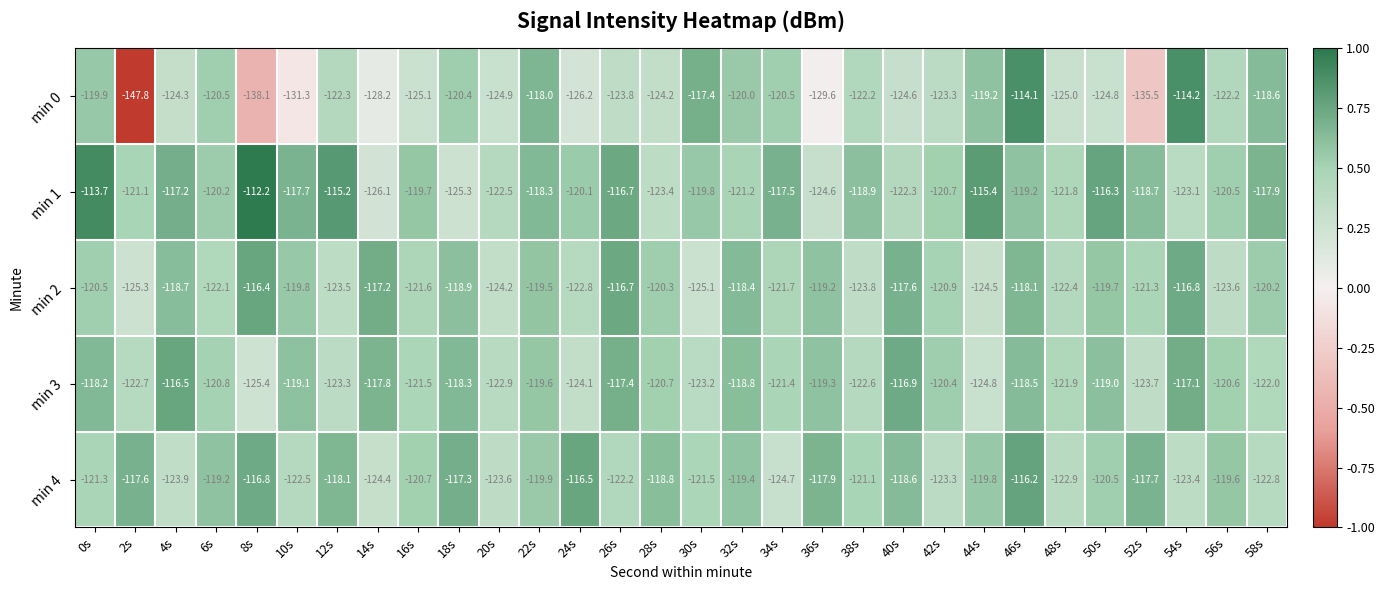

At which category is the sum across all series the highest?

46s